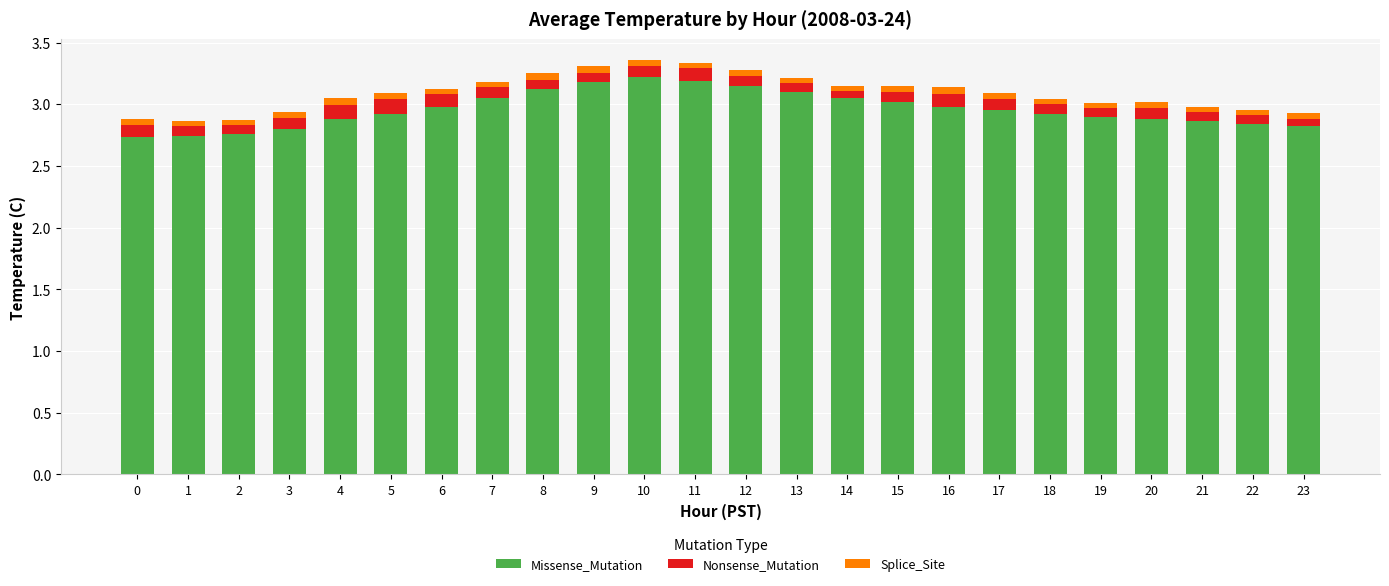

What are all the series names shown in the legend?

Missense_Mutation, Nonsense_Mutation, Splice_Site